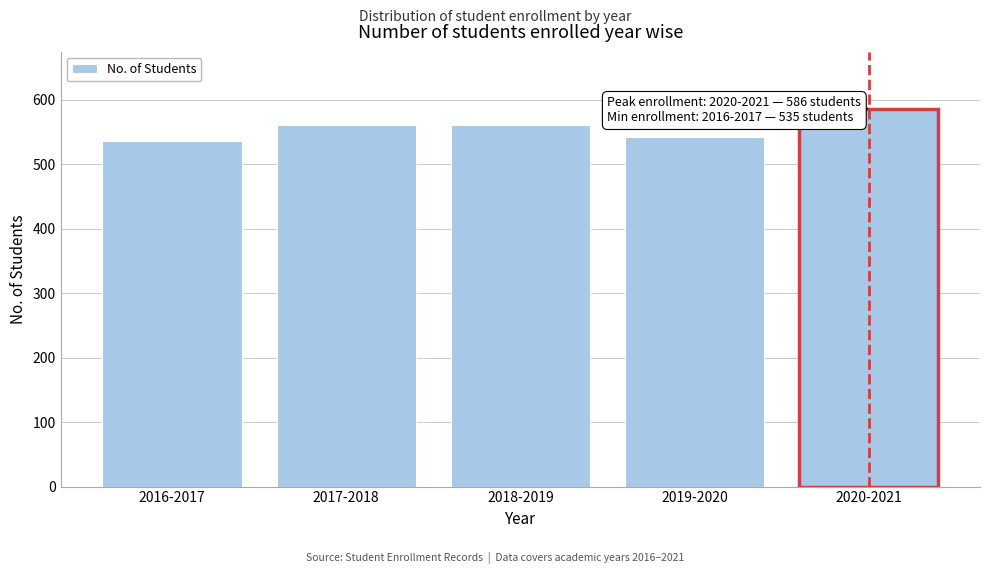

Reading left to right, transcribe all the data shown in this chart.

535	561	561	542	586